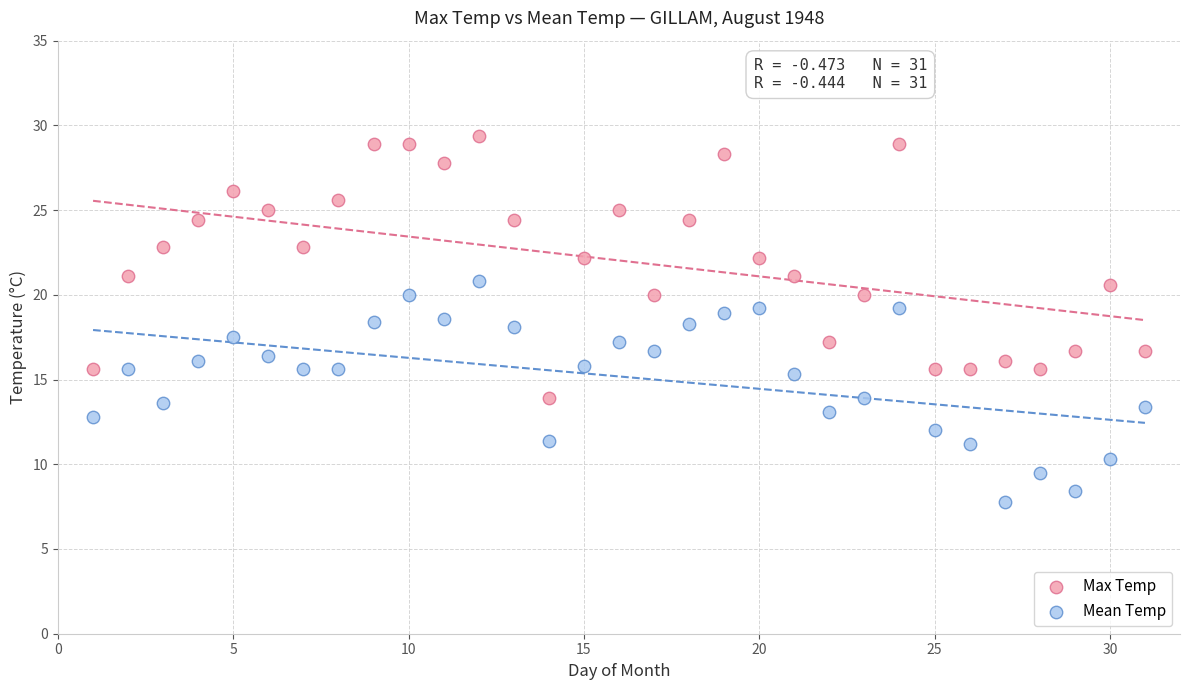

What are all the series names shown in the legend?

Max Temp, Mean Temp